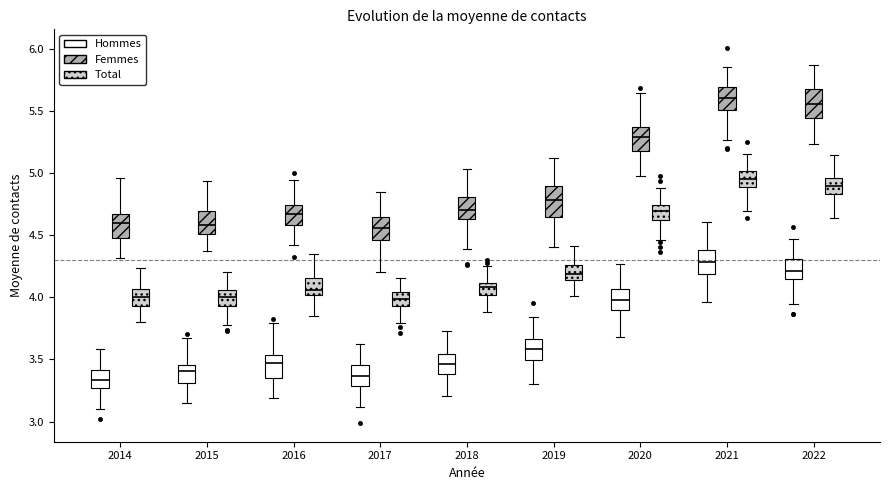

Reading left to right, read every box against the y-axis: the position of its median line, the range the box covers, and the ends of its whiskers. The values are not printed on the chart, so give them approximately, as read against the axis.

2014 (Hommes): median 3.35, box 3.25 to 3.40, whiskers 3.10 to 3.60
2014 (Femmes): median 4.60, box 4.50 to 4.65, whiskers 4.30 to 4.95
2014 (Total): median 4.00, box 3.95 to 4.05, whiskers 3.80 to 4.25
2015 (Hommes): median 3.40, box 3.30 to 3.45, whiskers 3.15 to 3.65
2015 (Femmes): median 4.60, box 4.50 to 4.70, whiskers 4.35 to 4.95
2015 (Total): median 4.00, box 3.95 to 4.05, whiskers 3.80 to 4.20
2016 (Hommes): median 3.45, box 3.35 to 3.55, whiskers 3.20 to 3.80
2016 (Femmes): median 4.65, box 4.60 to 4.75, whiskers 4.40 to 4.95
2016 (Total): median 4.05, box 4.00 to 4.15, whiskers 3.85 to 4.35
2017 (Hommes): median 3.35, box 3.30 to 3.45, whiskers 3.10 to 3.65
2017 (Femmes): median 4.55, box 4.45 to 4.65, whiskers 4.20 to 4.85
2017 (Total): median 4.00, box 3.95 to 4.05, whiskers 3.80 to 4.15
2018 (Hommes): median 3.45, box 3.40 to 3.55, whiskers 3.20 to 3.75
2018 (Femmes): median 4.70, box 4.65 to 4.80, whiskers 4.40 to 5.05
2018 (Total): median 4.10 (inside the box), box 4.00 to 4.10, whiskers 3.90 to 4.25
2019 (Hommes): median 3.60, box 3.50 to 3.65, whiskers 3.30 to 3.85
2019 (Femmes): median 4.80, box 4.65 to 4.90, whiskers 4.40 to 5.10
2019 (Total): median 4.20, box 4.15 to 4.25, whiskers 4.00 to 4.40
2020 (Hommes): median 4.00, box 3.90 to 4.05, whiskers 3.70 to 4.25
2020 (Femmes): median 5.30, box 5.20 to 5.35, whiskers 5.00 to 5.65
2020 (Total): median 4.70, box 4.60 to 4.75, whiskers 4.45 to 4.90
2021 (Hommes): median 4.30, box 4.20 to 4.40, whiskers 3.95 to 4.60
2021 (Femmes): median 5.60, box 5.50 to 5.70, whiskers 5.25 to 5.85
2021 (Total): median 4.95, box 4.90 to 5.00, whiskers 4.70 to 5.15
2022 (Hommes): median 4.20, box 4.15 to 4.30, whiskers 3.95 to 4.45
2022 (Femmes): median 5.55, box 5.45 to 5.65, whiskers 5.25 to 5.85
2022 (Total): median 4.90, box 4.85 to 4.95, whiskers 4.65 to 5.15